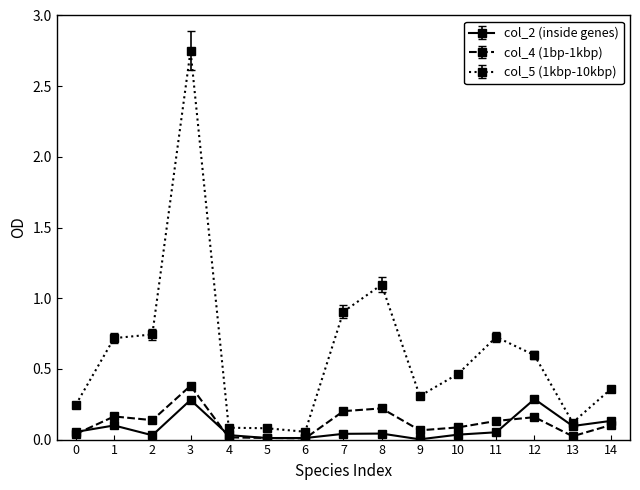

At which category is the sum across all series the highest?

3